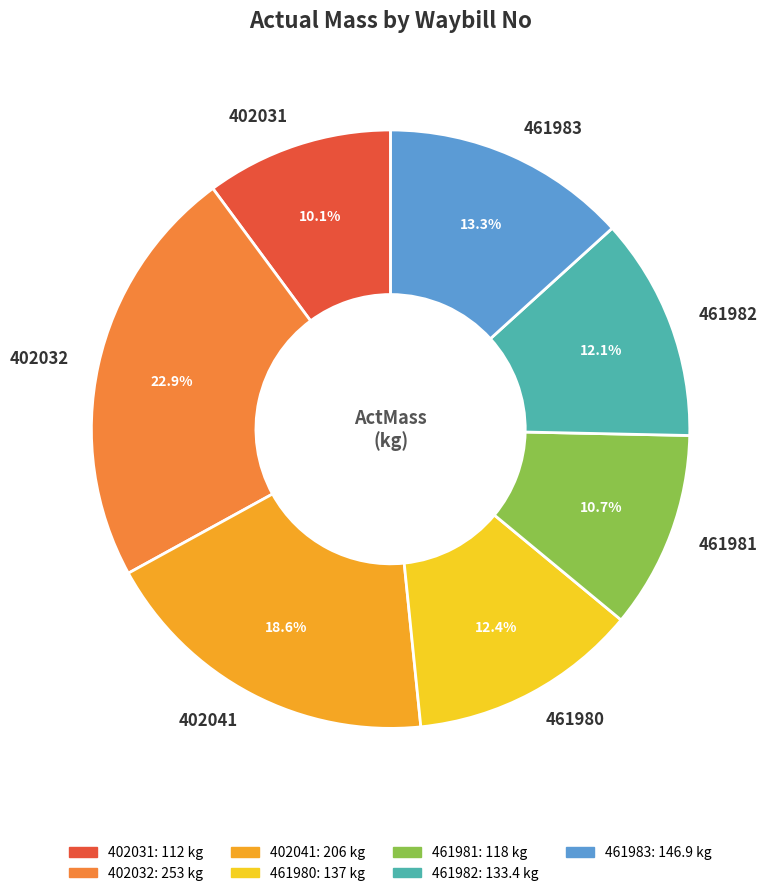

What is the largest slice in the pie chart?

402032